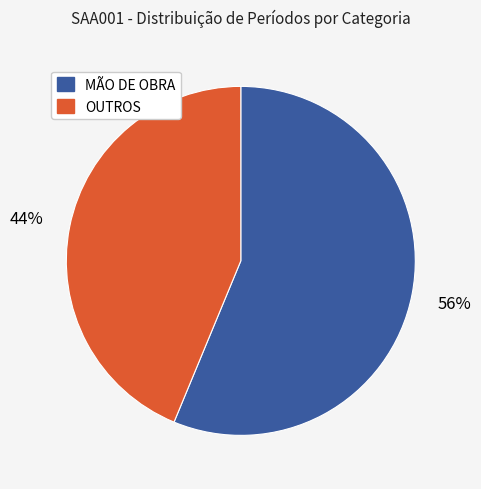

Does any single category account for the majority?

Yes